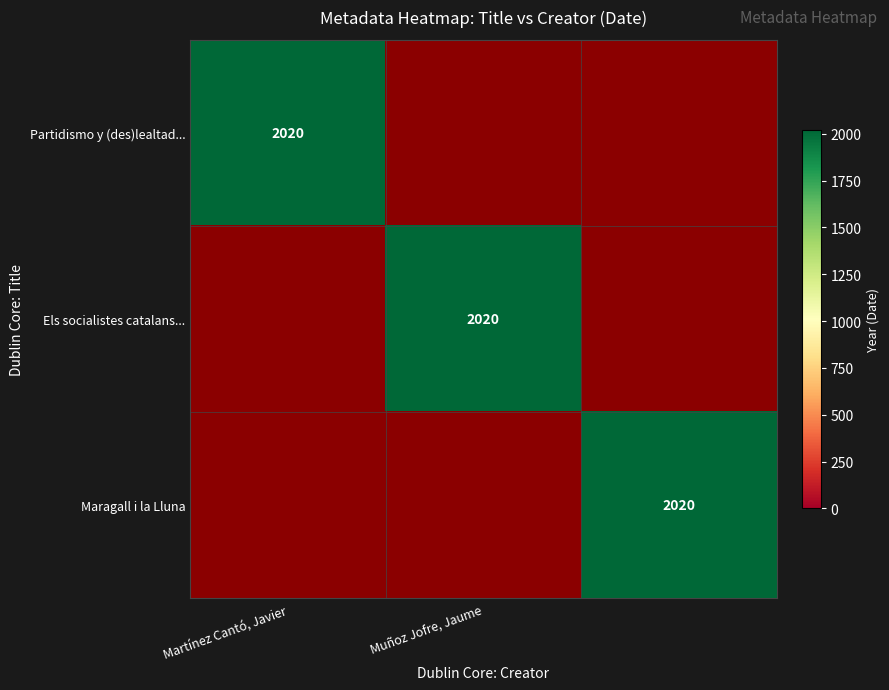

Reading left to right, what are all the values shown in this chart?

Partidismo y (des)lealtad federal en el…: Martínez Cantó, Javier=2020	Muñoz Jofre, Jaume=0	=0
Els socialistes catalans en la configur…: Martínez Cantó, Javier=0	Muñoz Jofre, Jaume=2020	=0
Maragall i la Lluna: Martínez Cantó, Javier=0	Muñoz Jofre, Jaume=0	=2020